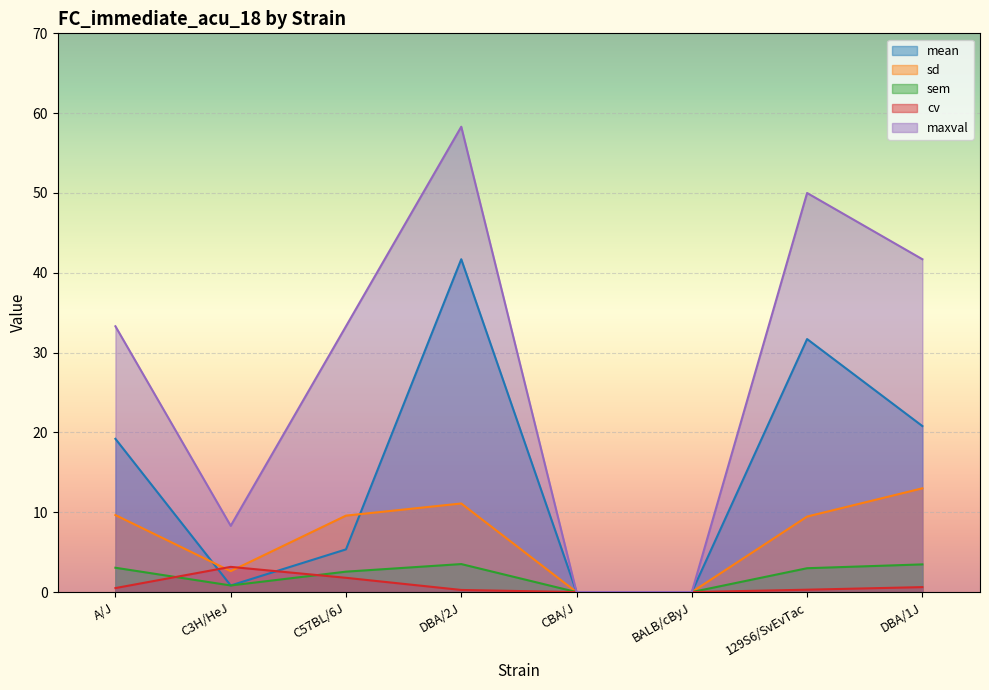

What is the value of the mean point at the 2nd from the left?

0.8